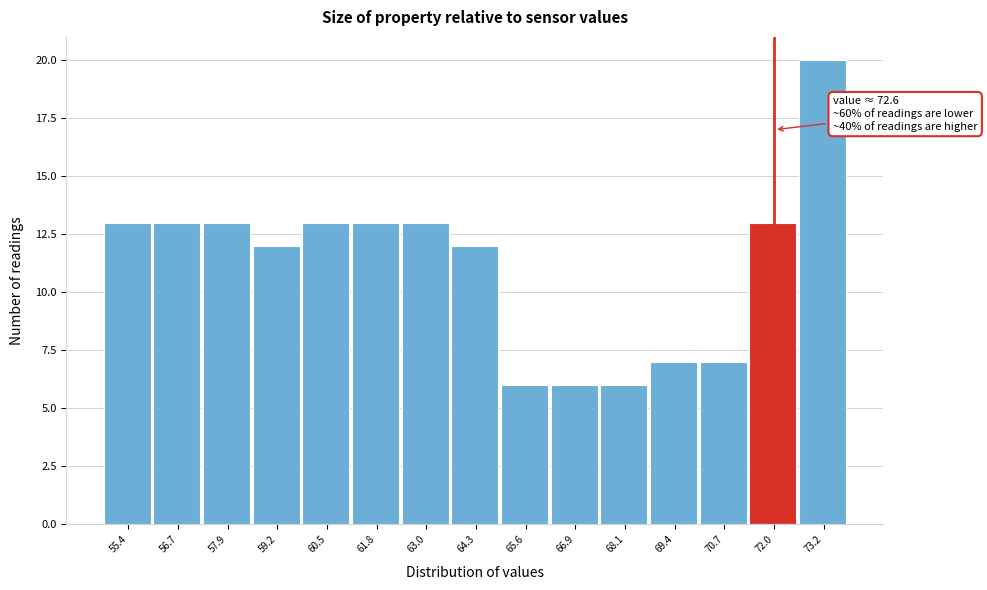

Reading left to right, extract all data points from this chart.

55.4=13	56.7=13	57.9=13	59.2=12	60.5=13	61.8=13	63.0=13	64.3=12	65.6=6	66.9=6	68.1=6	69.4=7	70.7=7	72.0=13	73.2=20